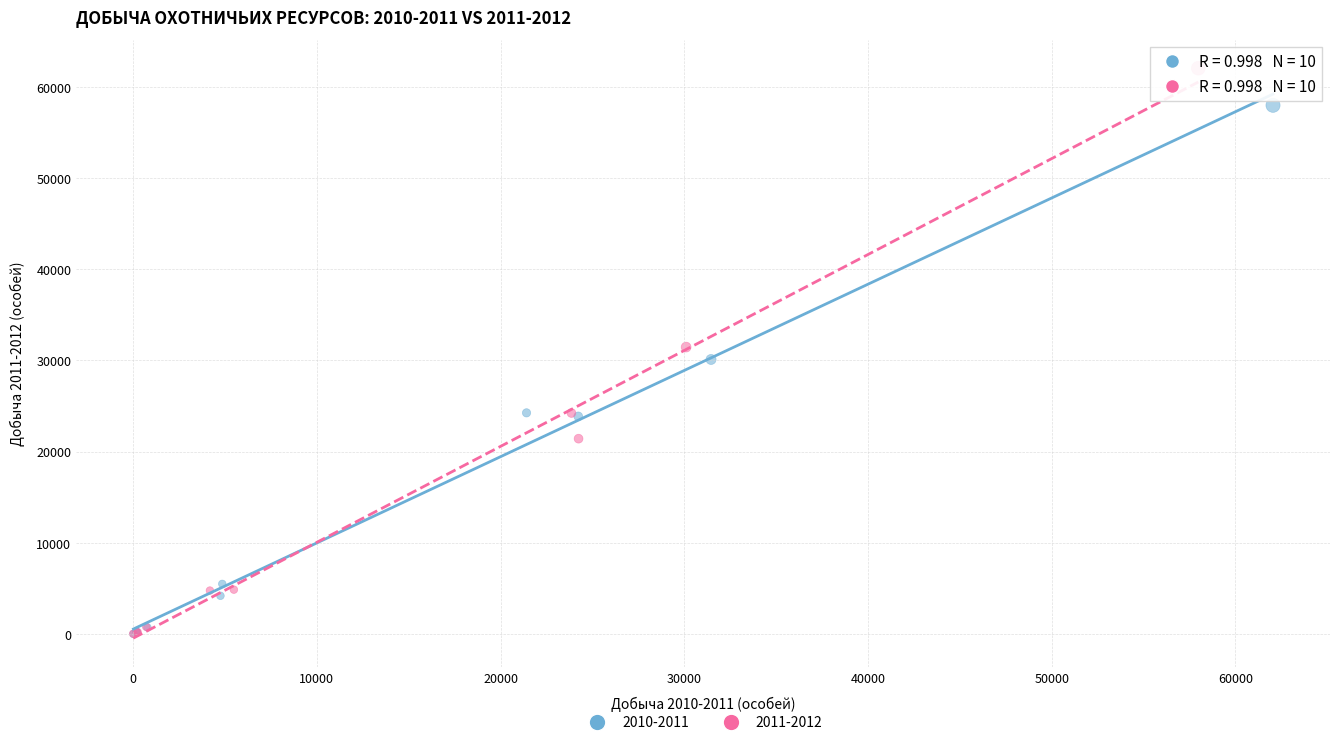

Which series reaches the maximum Y coordinate?

2011-2012